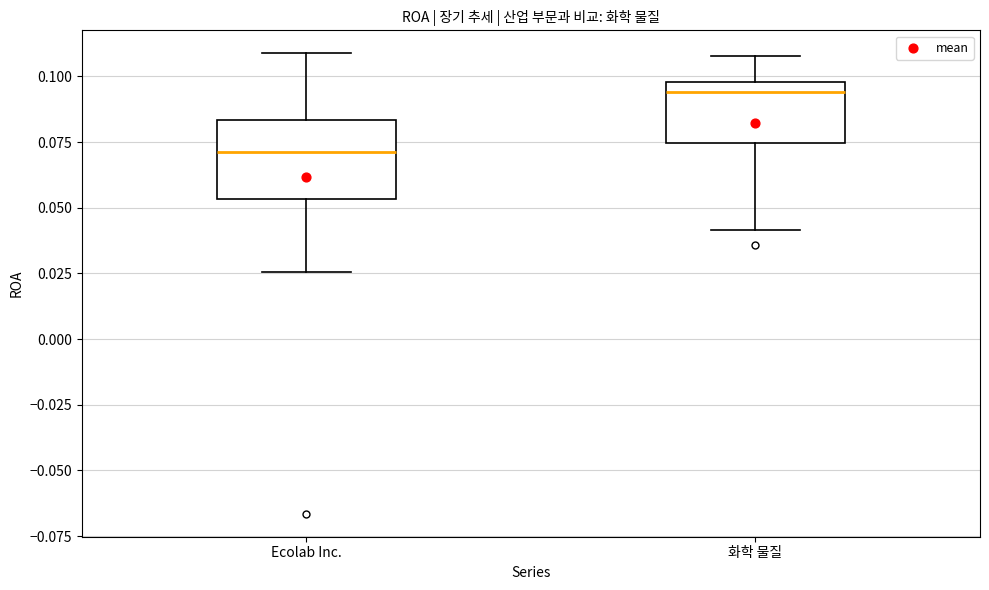

Where does the upper whisker of the box for 화학 물질 end on the y-axis? The values are not printed on the chart, so give them approximately, as read against the axis.

0.110